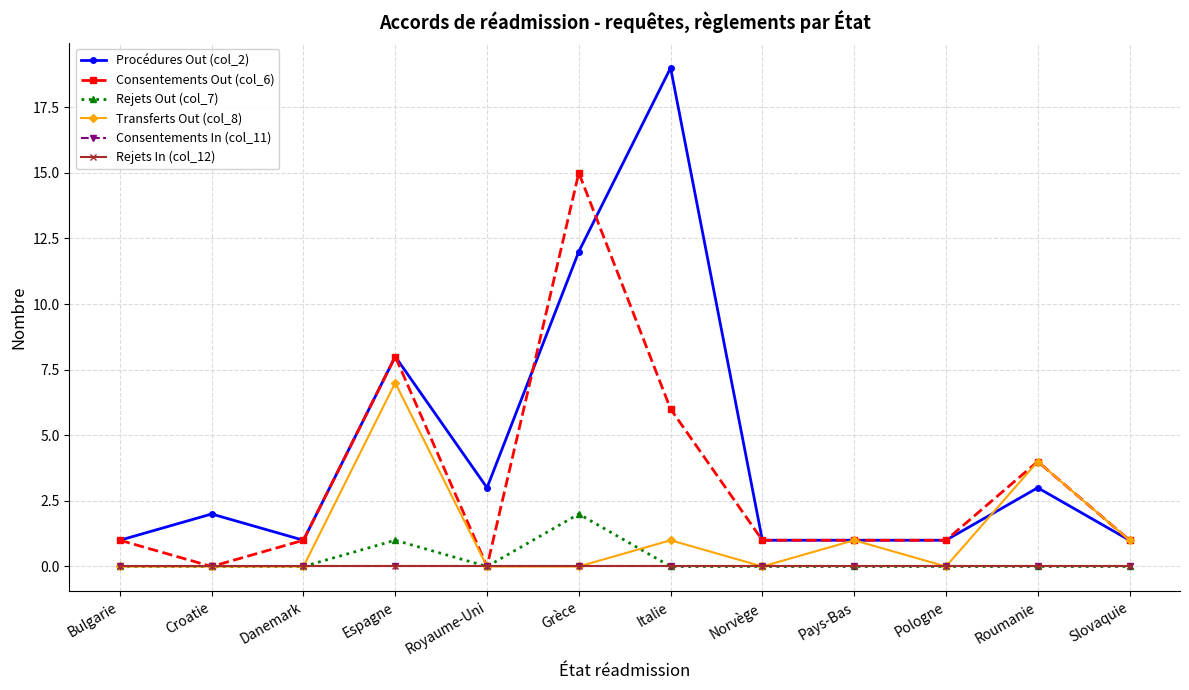

Rank the categories by Rejets In (col_12) value from highest to lowest.

Bulgarie, Croatie, Danemark, Espagne, Royaume-Uni, Grèce, Italie, Norvège, Pays-Bas, Pologne, Roumanie, Slovaquie